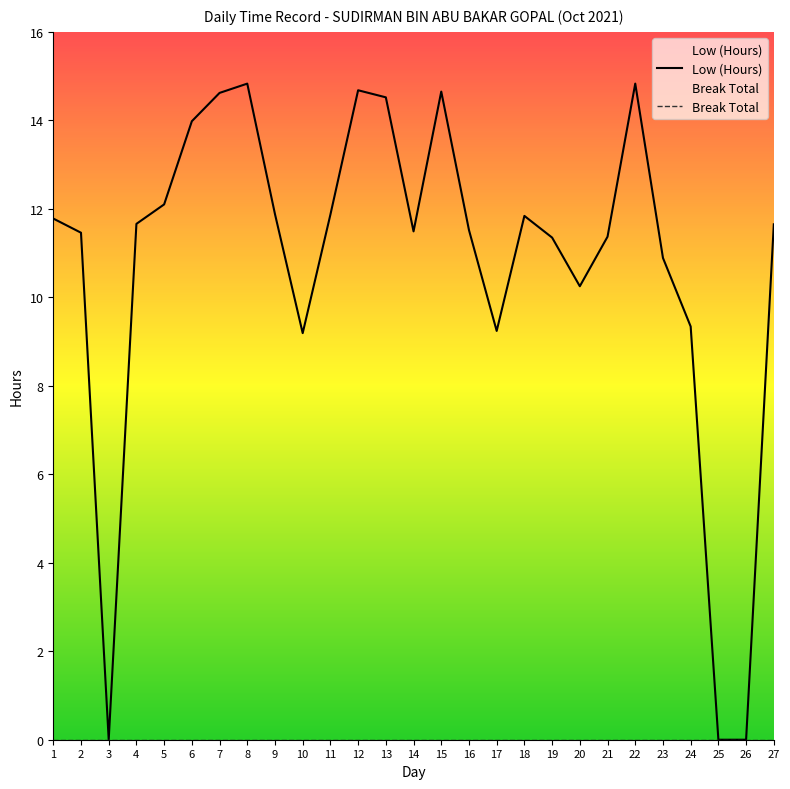

What is the sum of the values at 5 and 21?

23.5